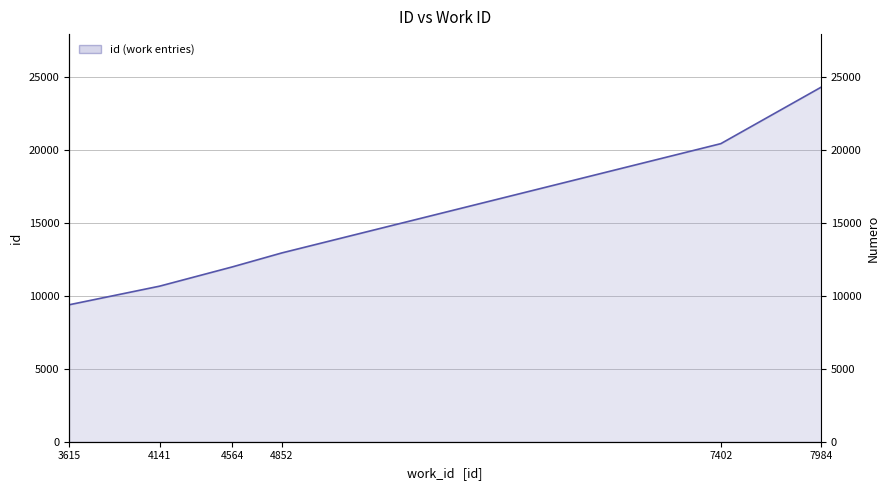

Reading left to right, what are all the values shown in this chart?

3615=9388	4141=10665	4564=11987	4852=12946	7402=20436	7984=24301